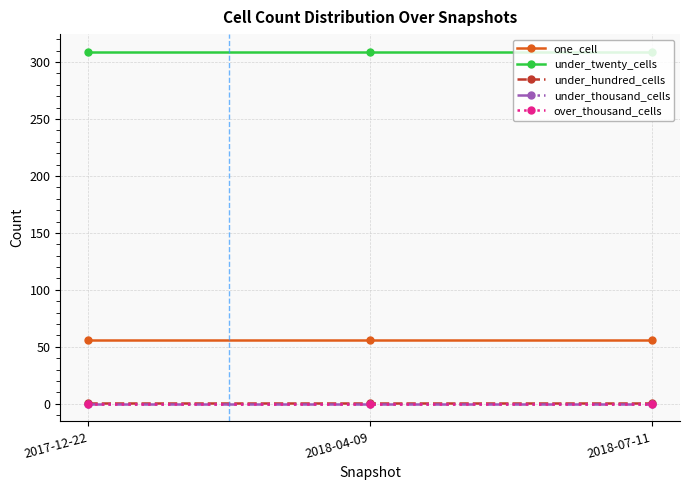

Does the chart have visible grid lines?

Yes